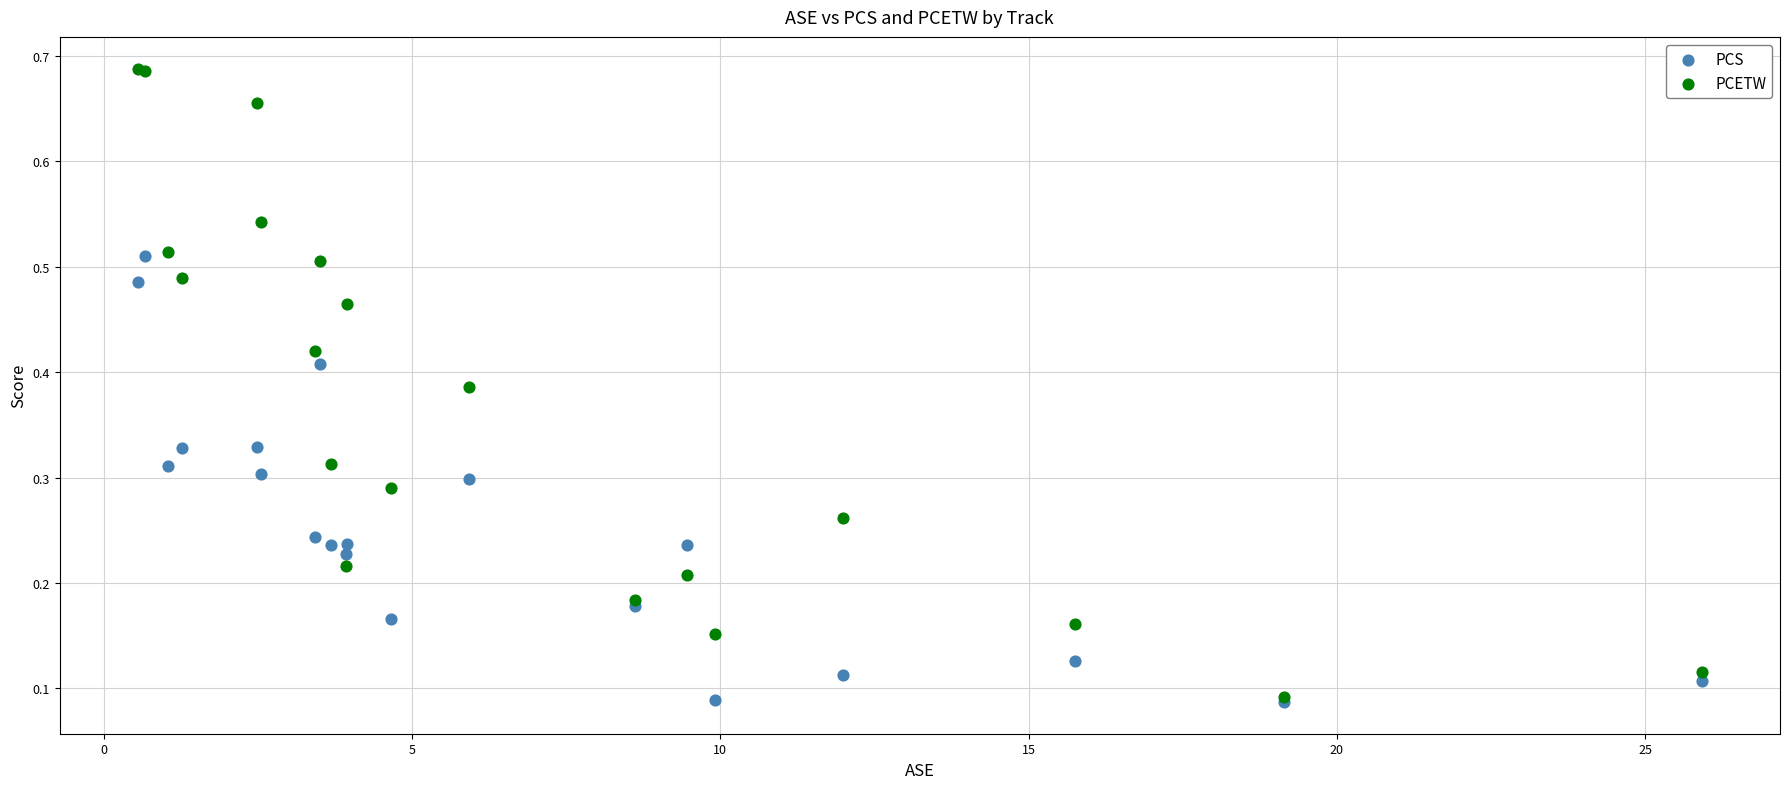

What are all the series names shown in the legend?

PCS, PCETW